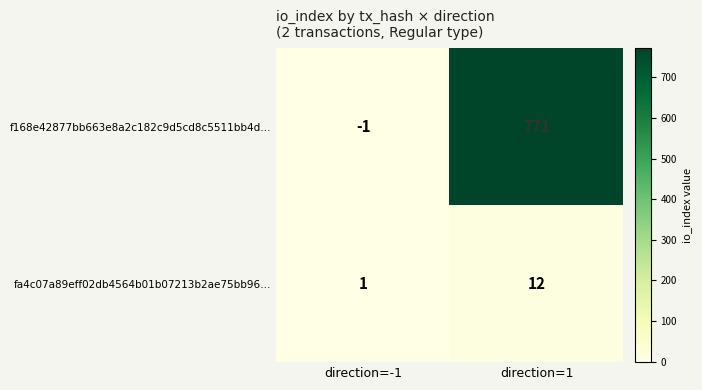

Which series has the largest range (max minus min)?

f168e42877bb663e8a2c182c9d5cd8c5511bb4d…